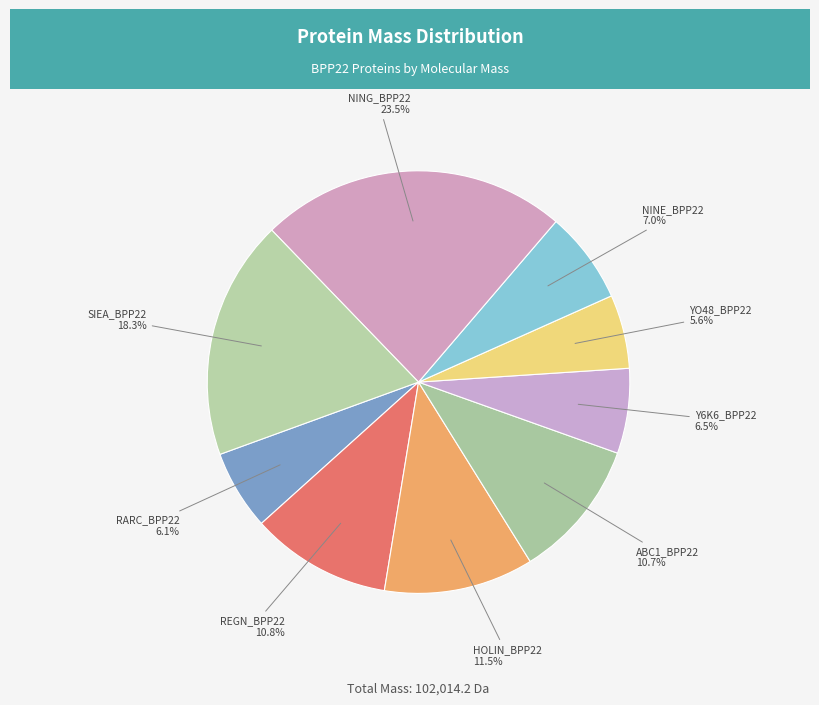

How many slices are in this pie chart?

9